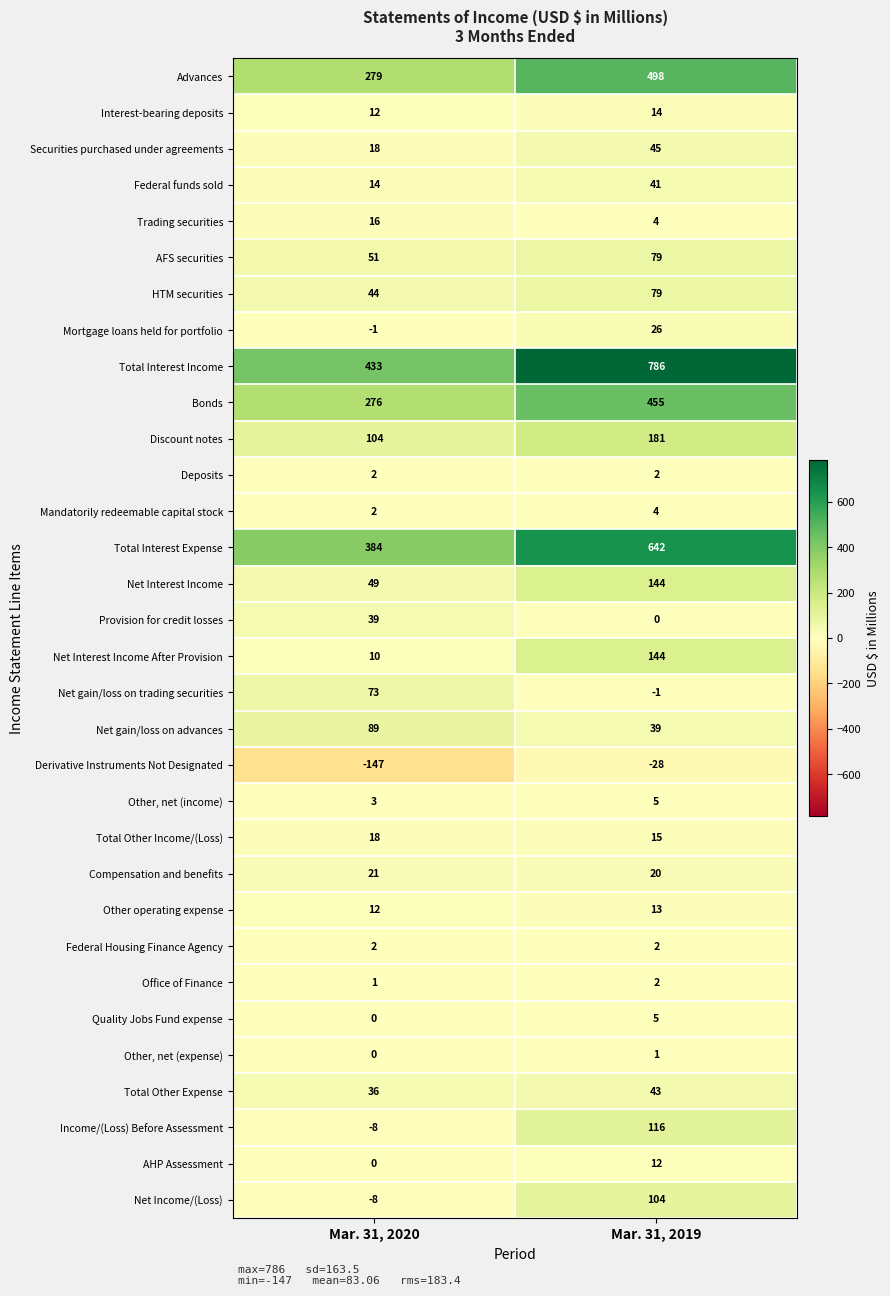

List the labels in order of Total Interest Expense value, smallest first.

Mar. 31, 2020, Mar. 31, 2019